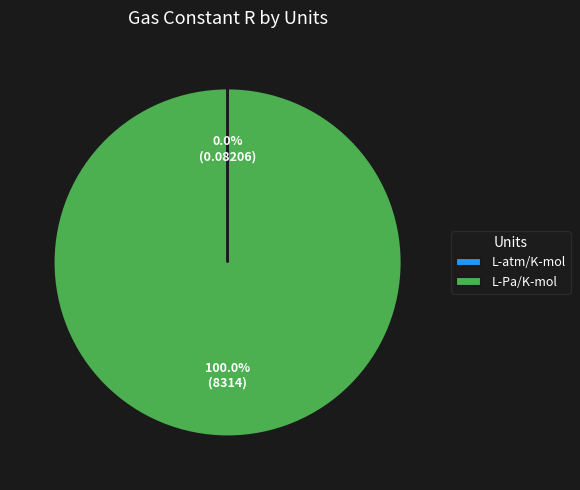

Does any single category account for the majority?

Yes